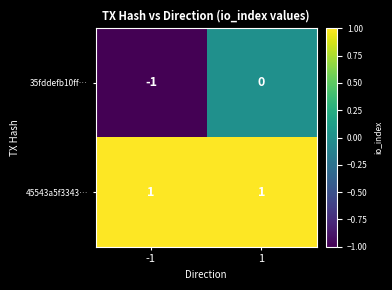

Is the value of 45543a5f3343… at 1 greater than the value of 35fddefb10ff… at 1?

Yes